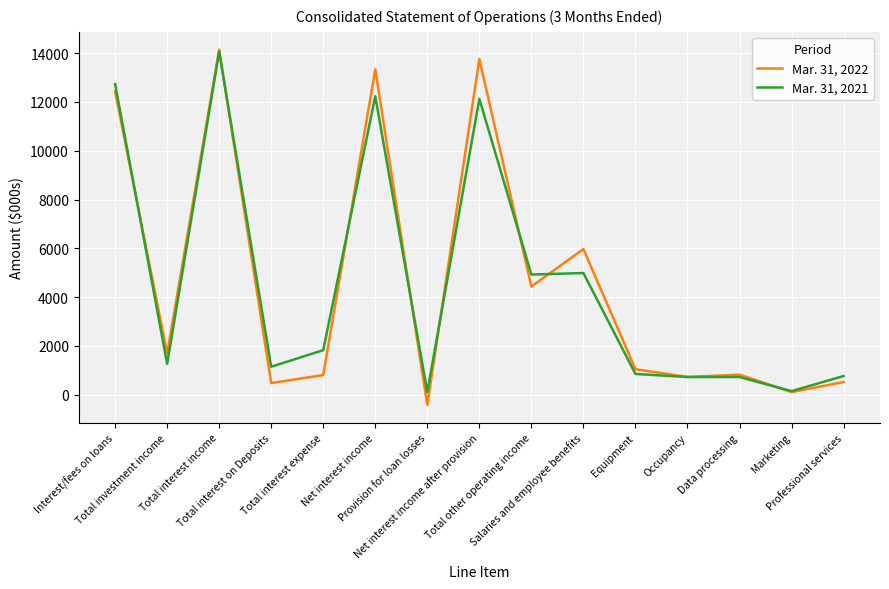

Which series has the widest spread of values?

Mar. 31, 2022